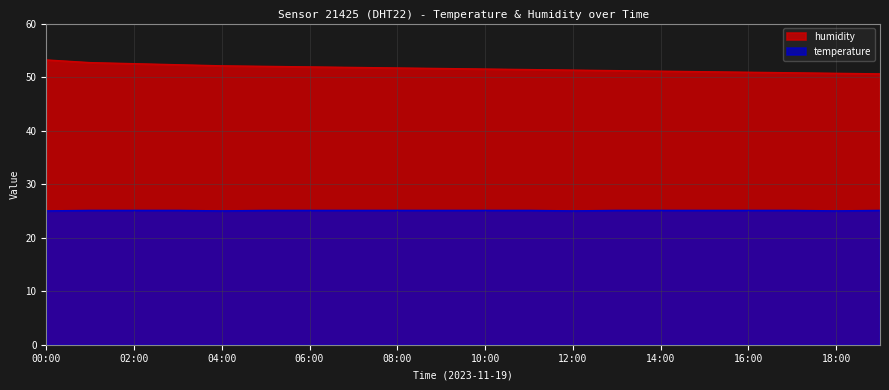

What is the minimum value shown in the chart?

25.0